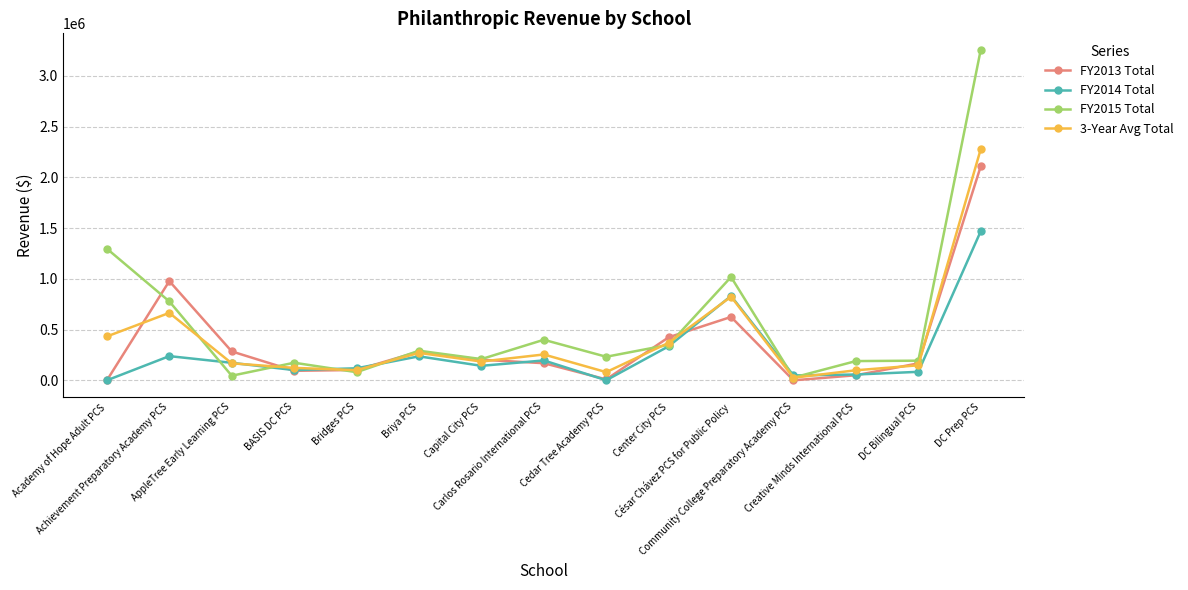

What is the sum of the FY2015 Total values at Academy of Hope Adult PCS and César Chávez PCS for Public Policy?

2314828